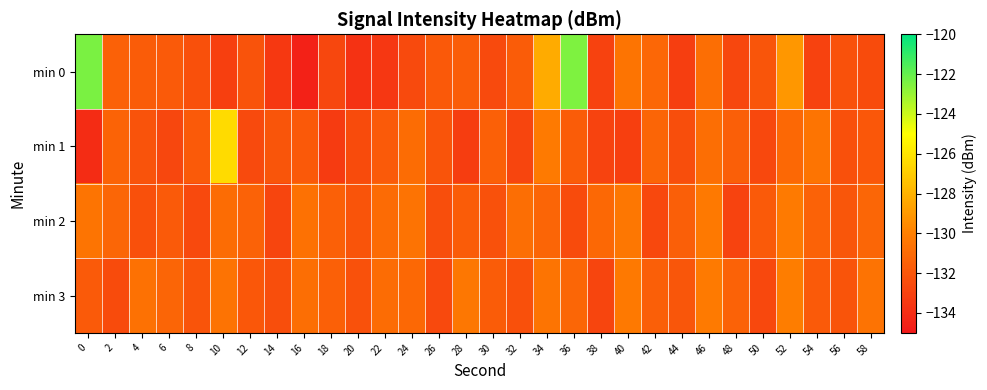

What is the total value across all series at 44?

-529.2